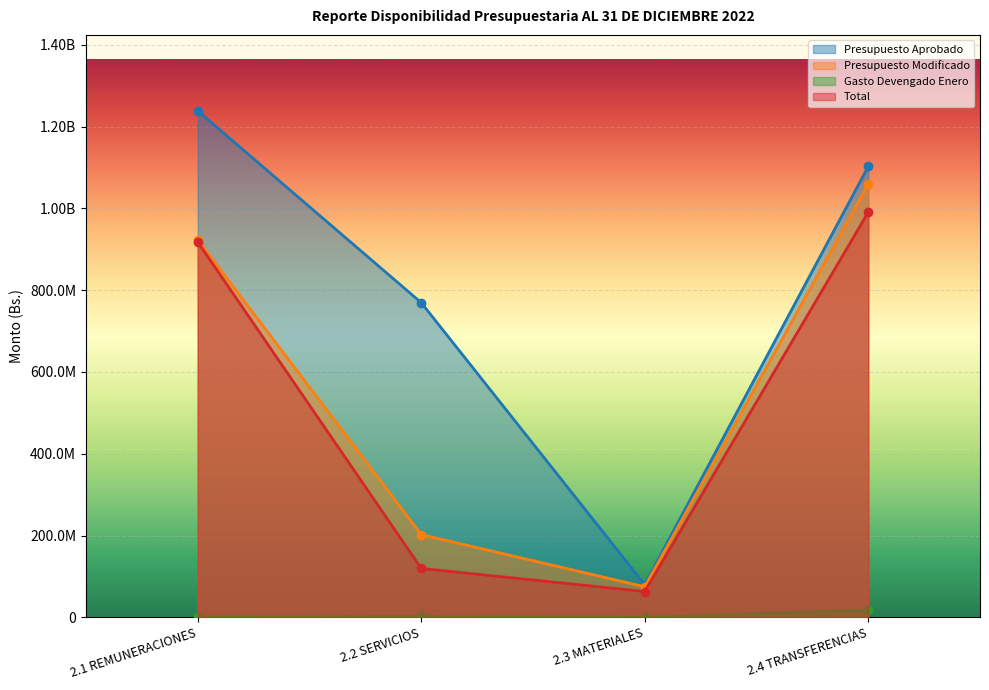

Is the value of Presupuesto Aprobado at 2.3 MATERIALES greater than the value of Presupuesto Modificado at 2.3 MATERIALES?

Yes